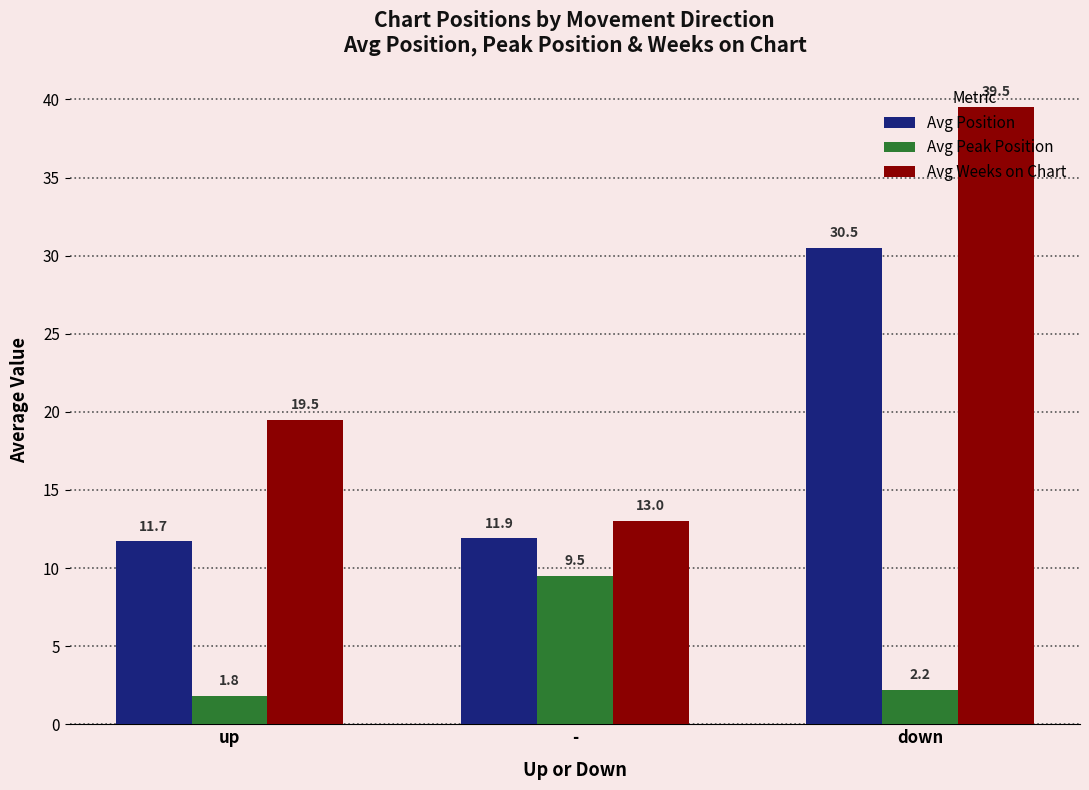

At which category is the sum across all series the highest?

down